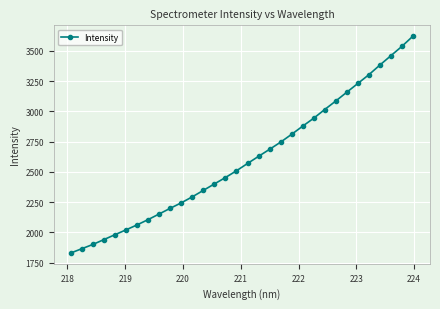

What is the value of the 8th point from the left?

2106.3